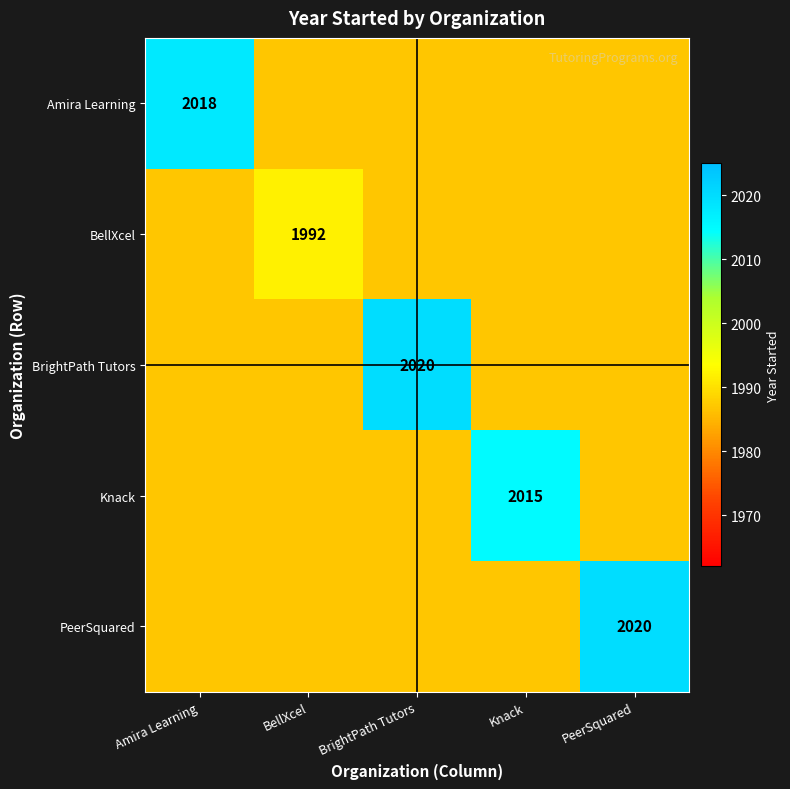

How many data points does each series have?

5